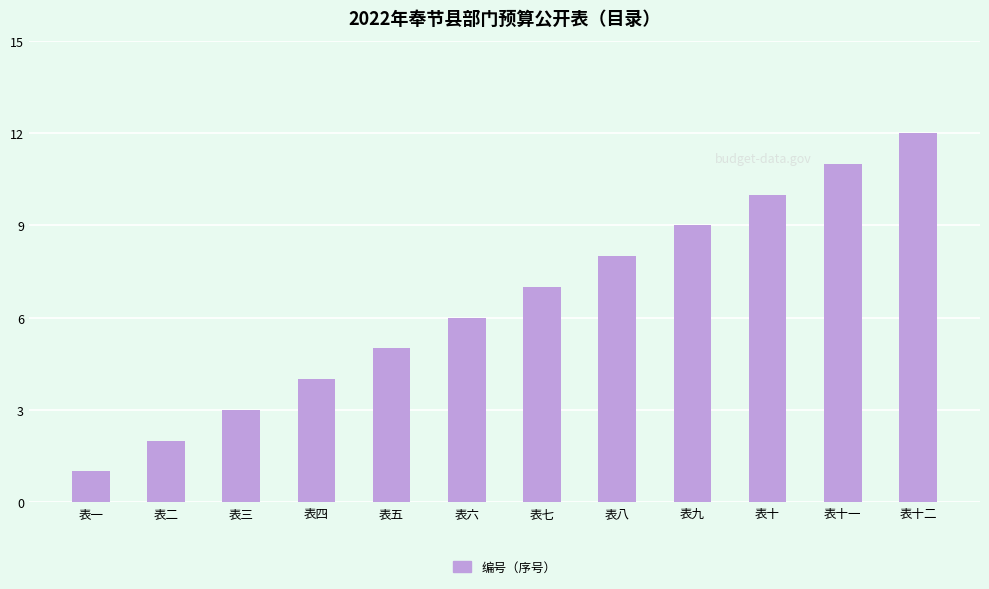

Is it true that the value at 表二 is 2?

True